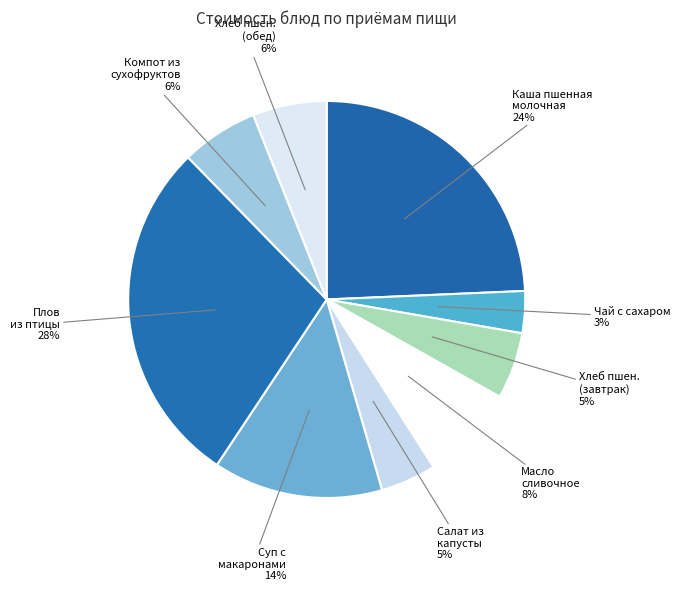

What is the ratio of the value at Хлеб пшен. (обед) to the value at Масло сливочное?

0.8